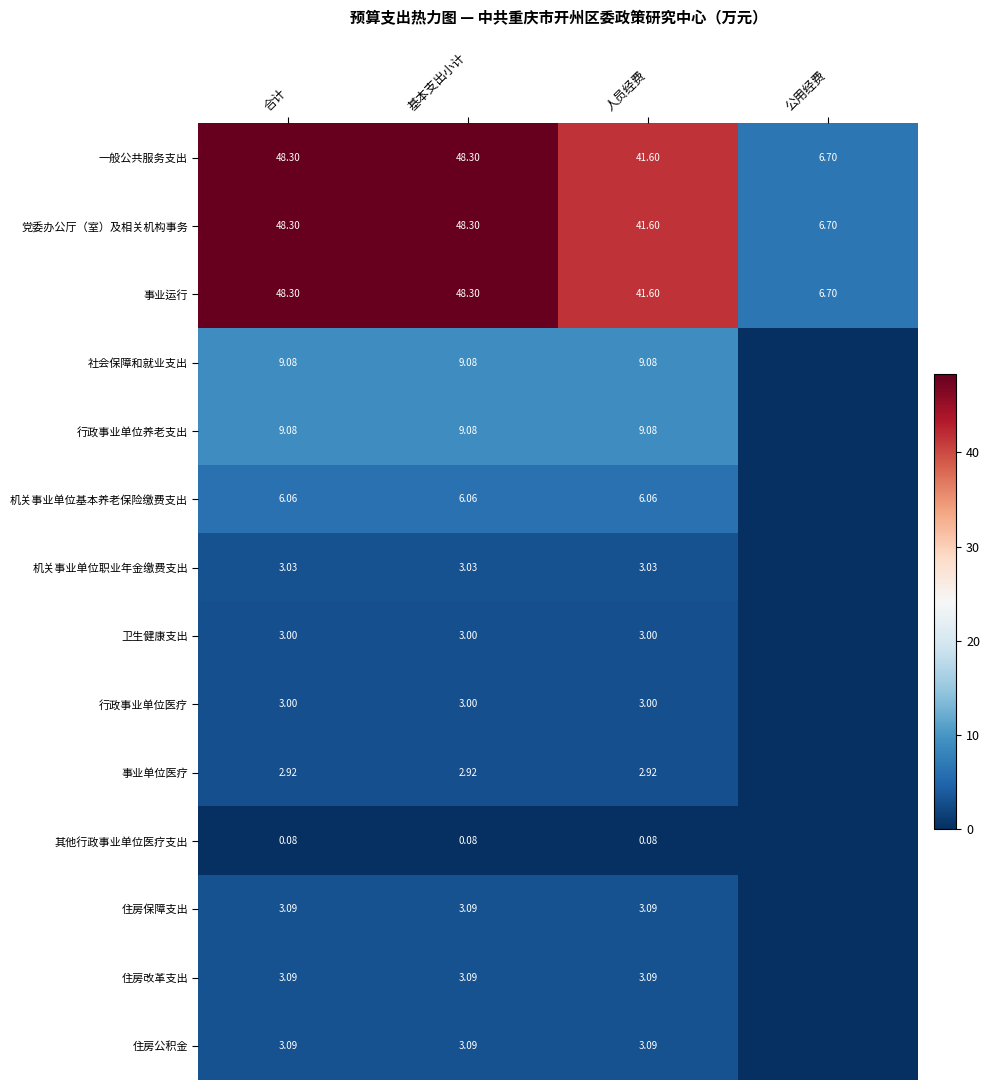

Is the value of 卫生健康支出 at 人员经费 greater than the value of 其他行政事业单位医疗支出 at 合计?

Yes